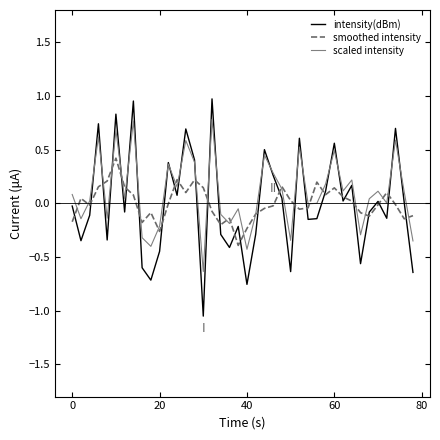

True or false: intensity(dBm) and scaled intensity intersect in this chart.

True